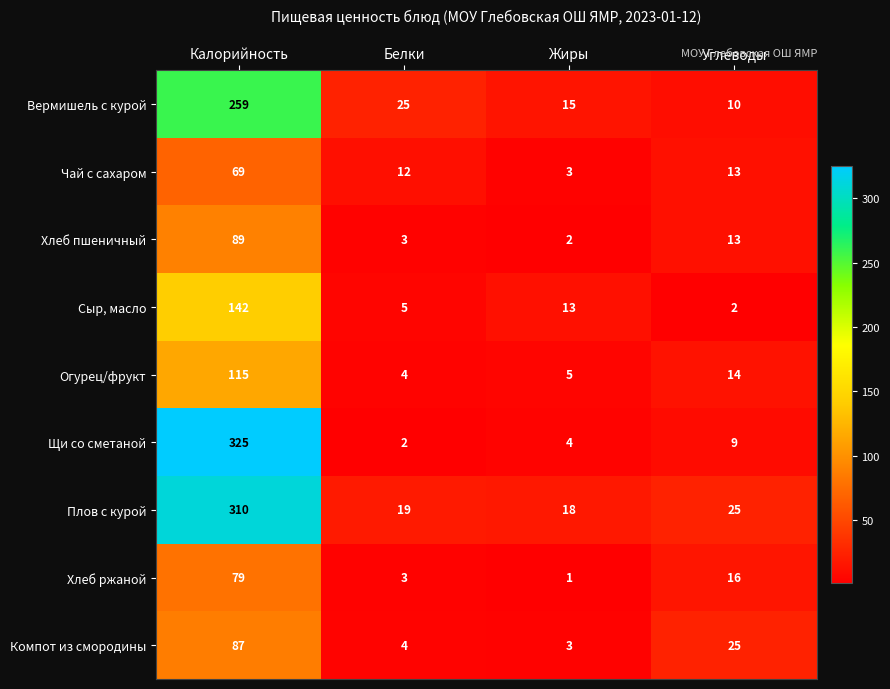

Rank the categories by Щи со сметаной value from highest to lowest.

Калорийность, Углеводы, Жиры, Белки